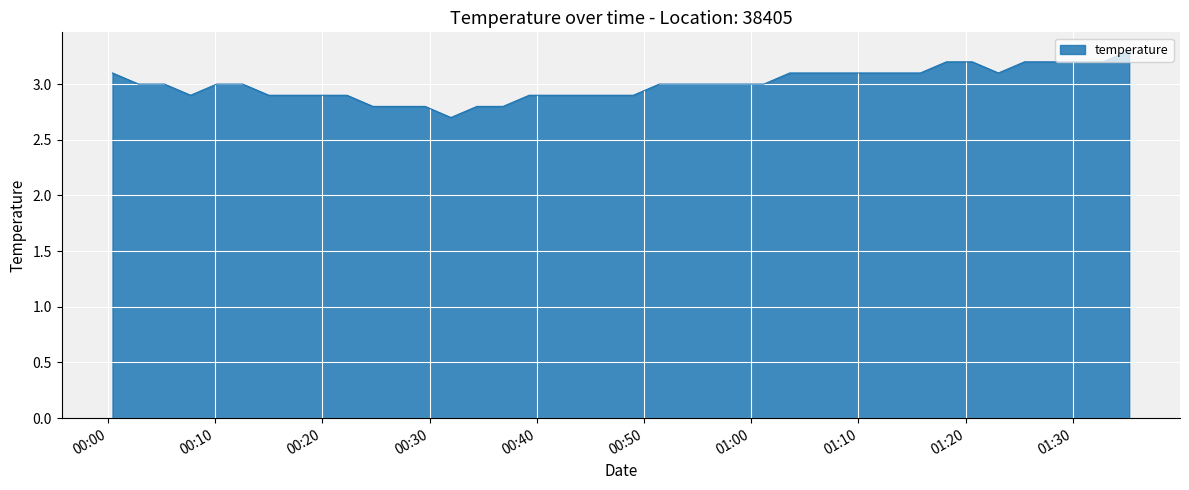

What is the maximum value shown in the chart?

3.3